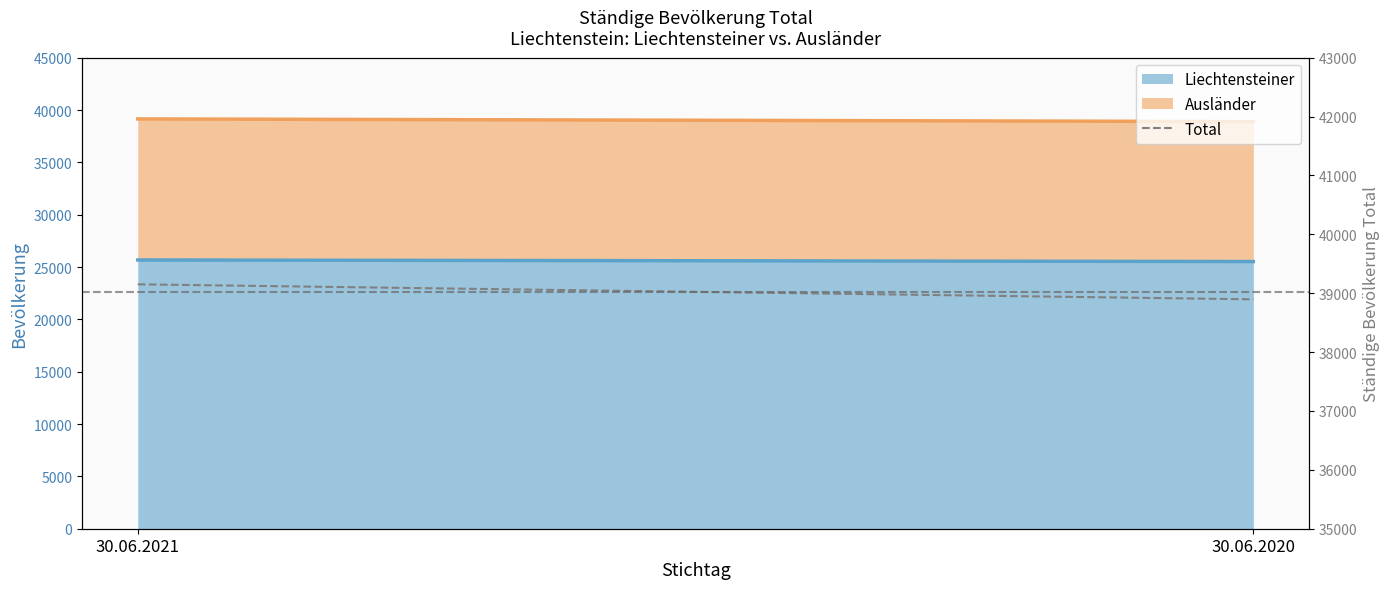

Reading left to right, what are all the values shown in this chart?

39151	38896